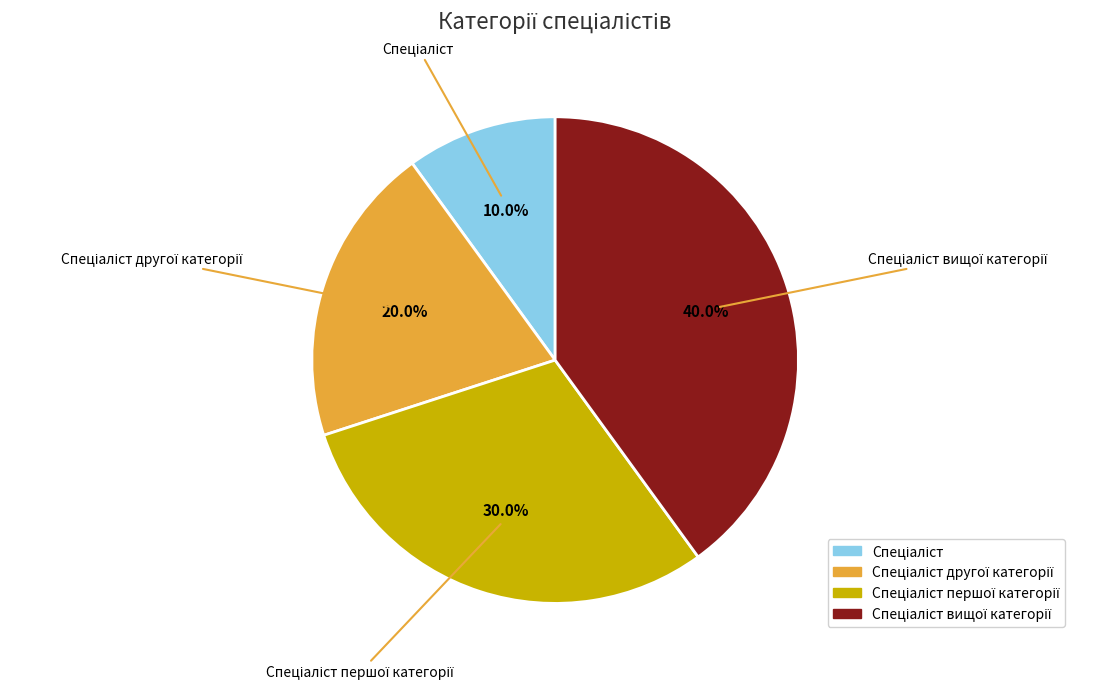

Is there any slice that represents more than half of the pie?

No